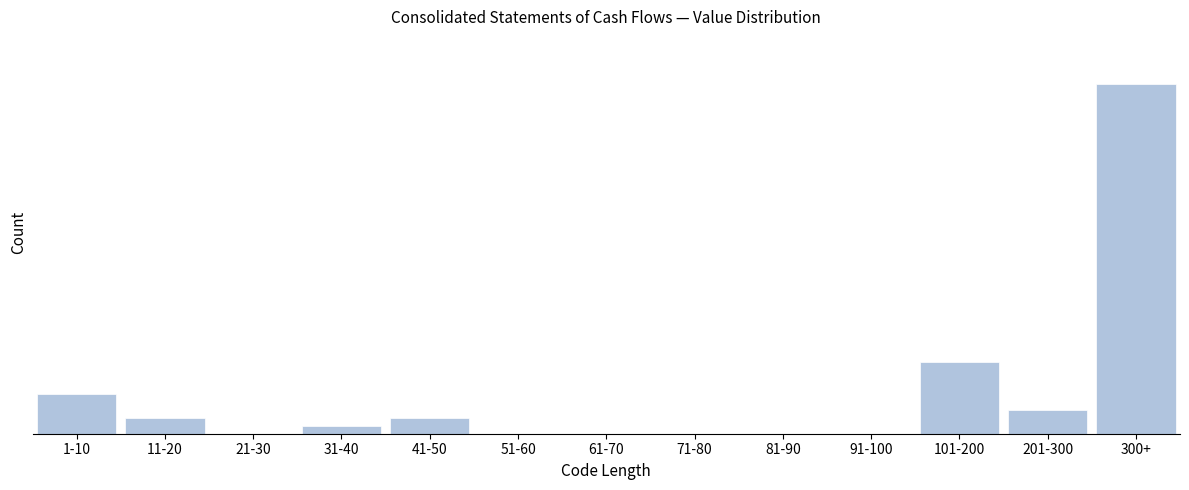

Are the bars horizontal?

No